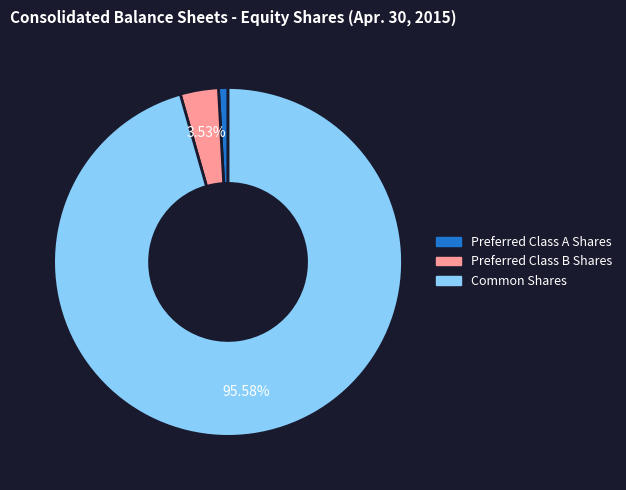

Rank the categories by value from highest to lowest.

Common Shares, Preferred Class B Shares, Preferred Class A Shares